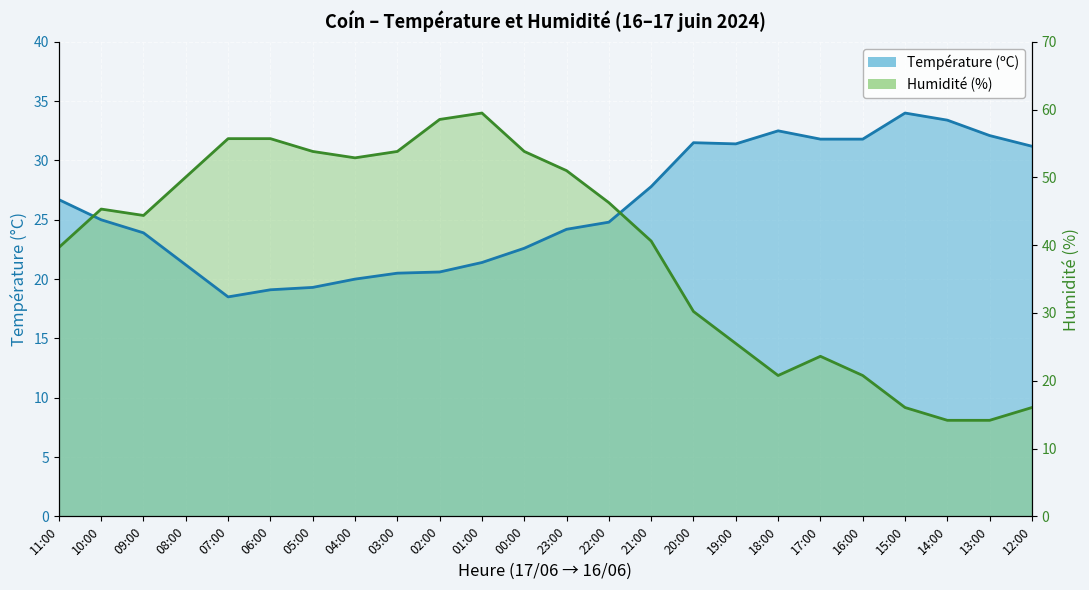

Where is the first local maximum for Humidité (%)?

10:00